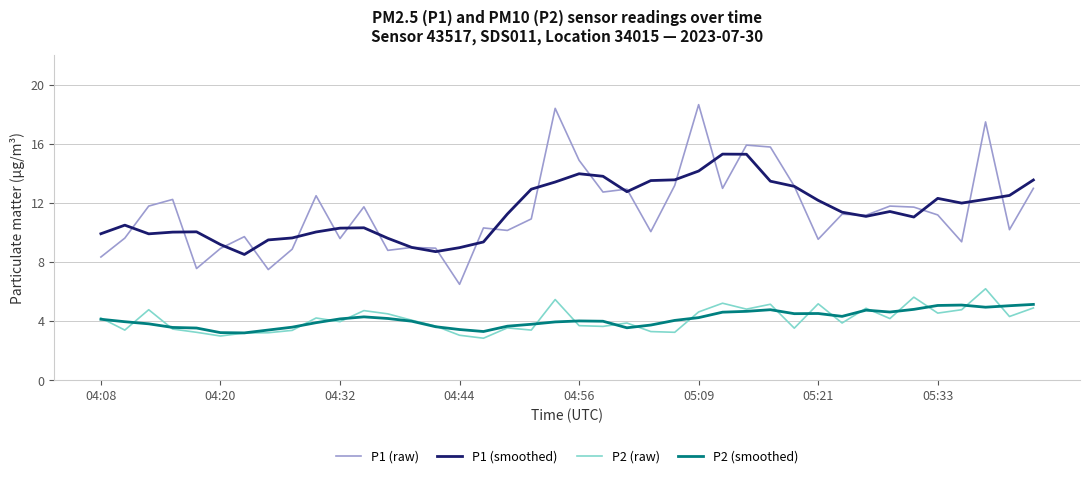

What are all the series names shown in the legend?

P1 (raw), P1 (smoothed), P2 (raw), P2 (smoothed)